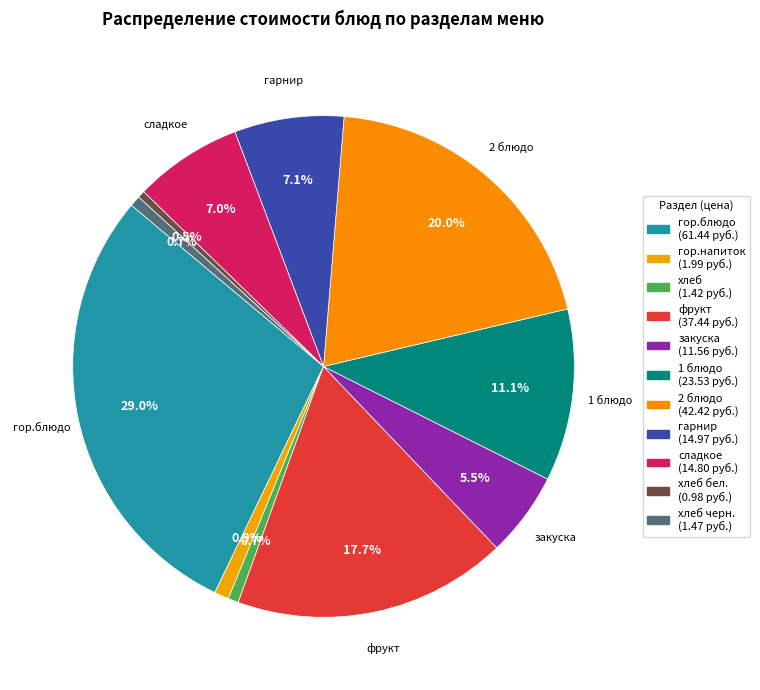

How many slices are in this pie chart?

11